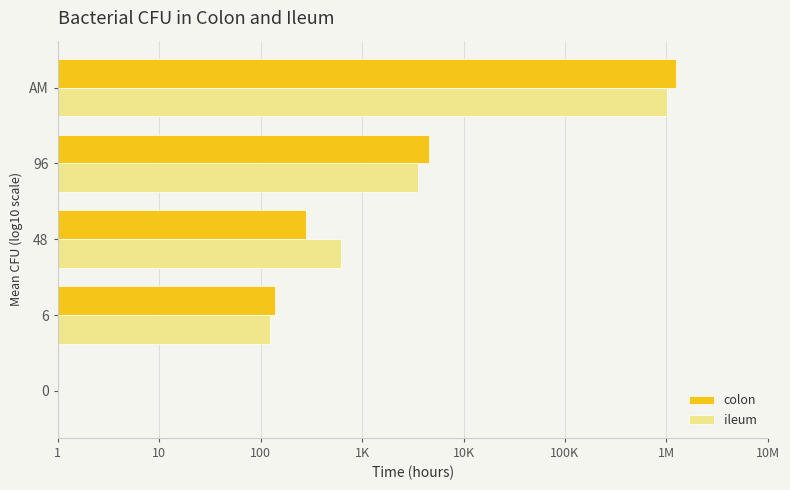

What are all the series names shown in the legend?

colon, ileum